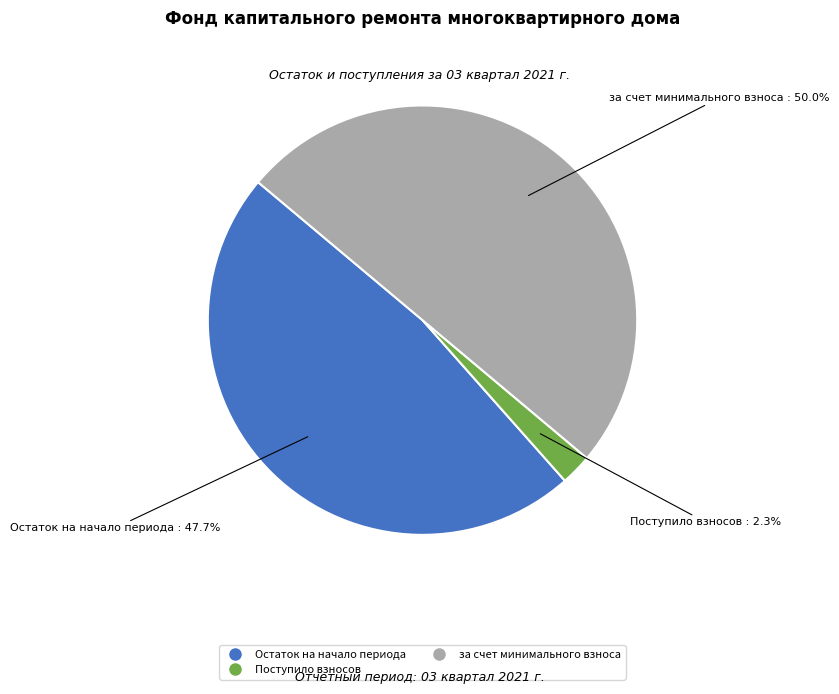

Is there any slice that represents more than half of the pie?

No